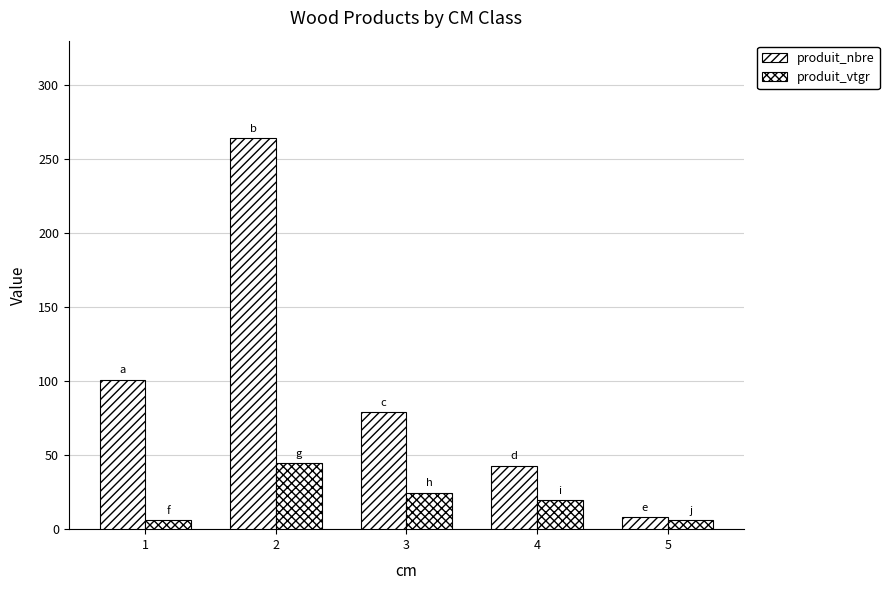

How many bars are there in total?

10